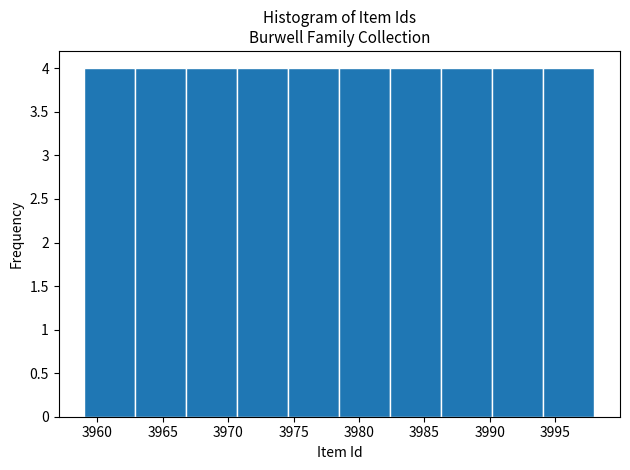

Reading left to right, list every bar in this chart as the range it spans on the x-axis followed by its height. Neither the bar edges nor the heights are printed on the chart, so give them approximately, as read against the axes.

3959.0 to 3962.9: 4
3962.9 to 3966.8: 4
3966.8 to 3970.7: 4
3970.7 to 3974.6: 4
3974.6 to 3978.5: 4
3978.5 to 3982.4: 4
3982.4 to 3986.3: 4
3986.3 to 3990.2: 4
3990.2 to 3994.1: 4
3994.1 to 3998.0: 4